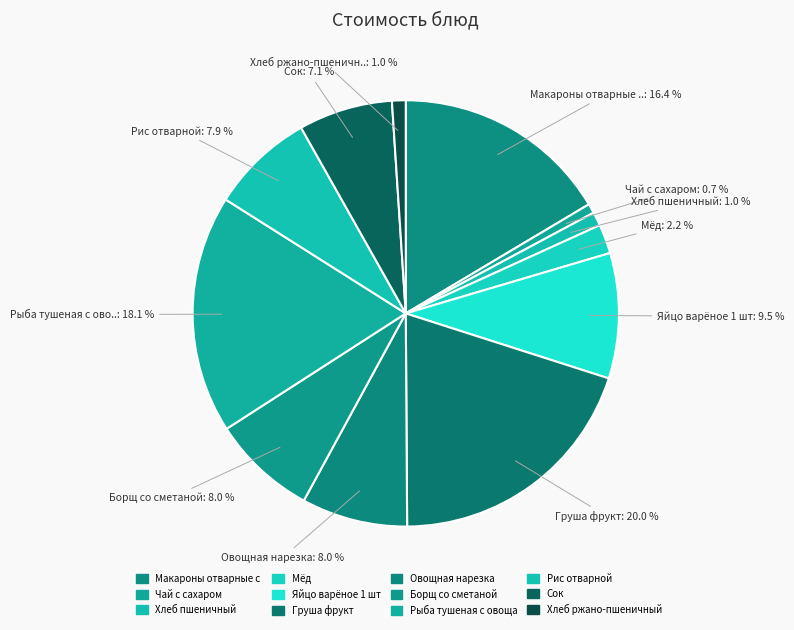

How much of the chart is everything except Чай с сахаром?

99.3%